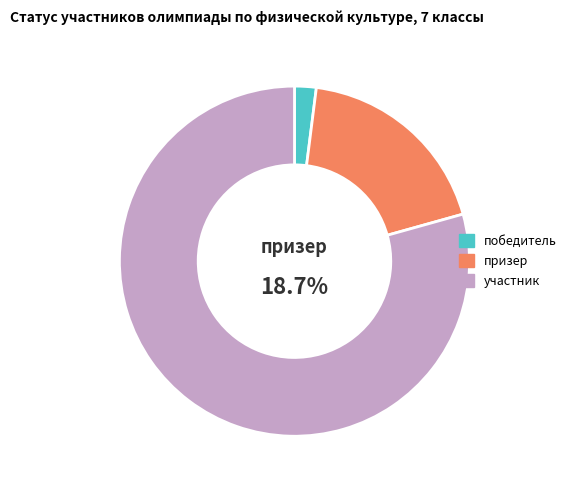

Which slice is the smallest?

победитель